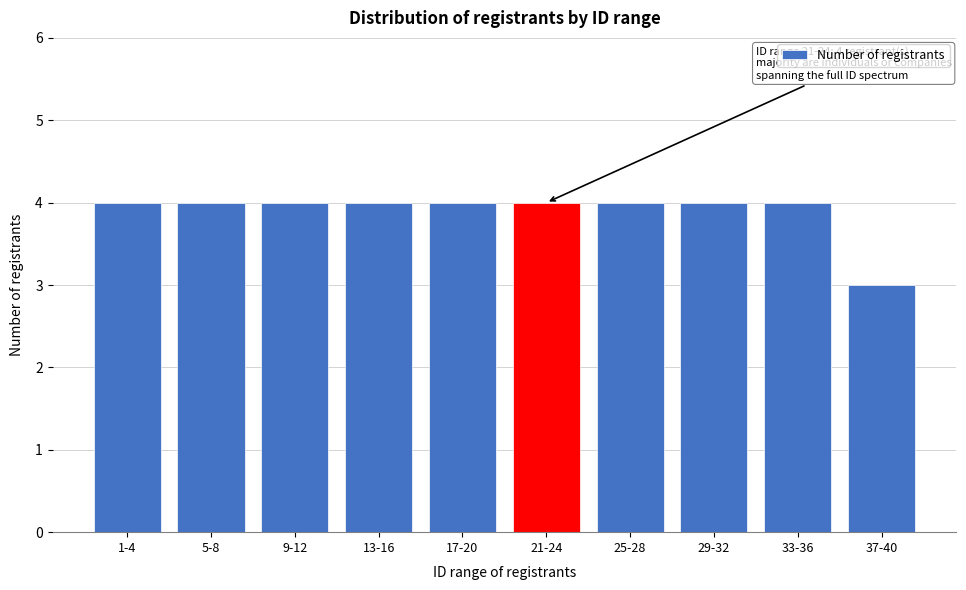

Reading right to left, list all the values displayed in this chart.

3	4	4	4	4	4	4	4	4	4